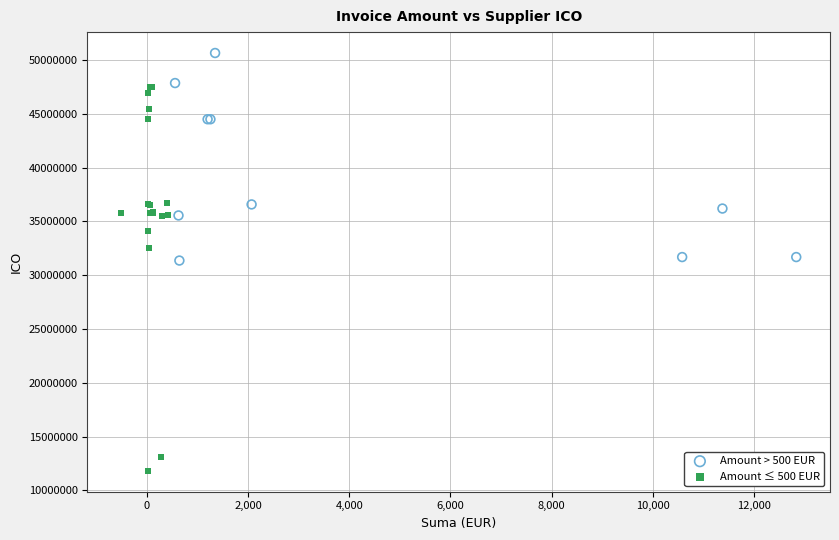

Which series reaches the minimum Y coordinate?

Amount ≤ 500 EUR